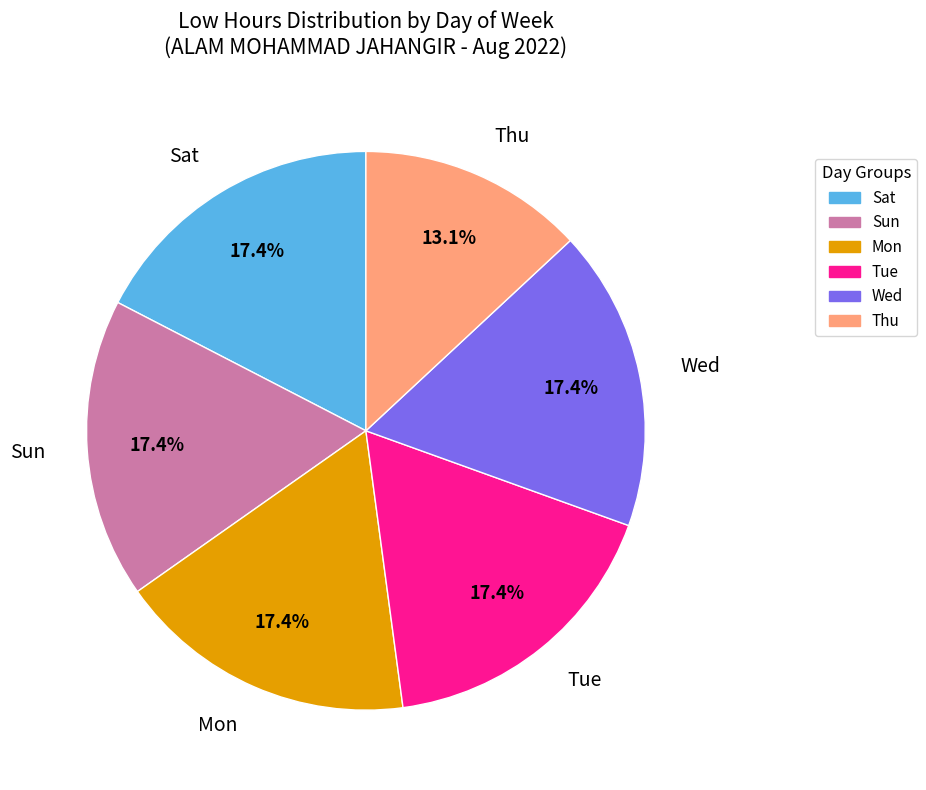

What percentage is NOT represented by Thu?

86.9%